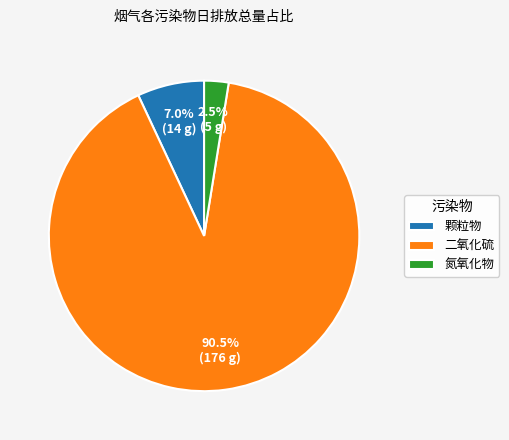

Rank the categories by value from highest to lowest.

二氧化硫, 颗粒物, 氮氧化物